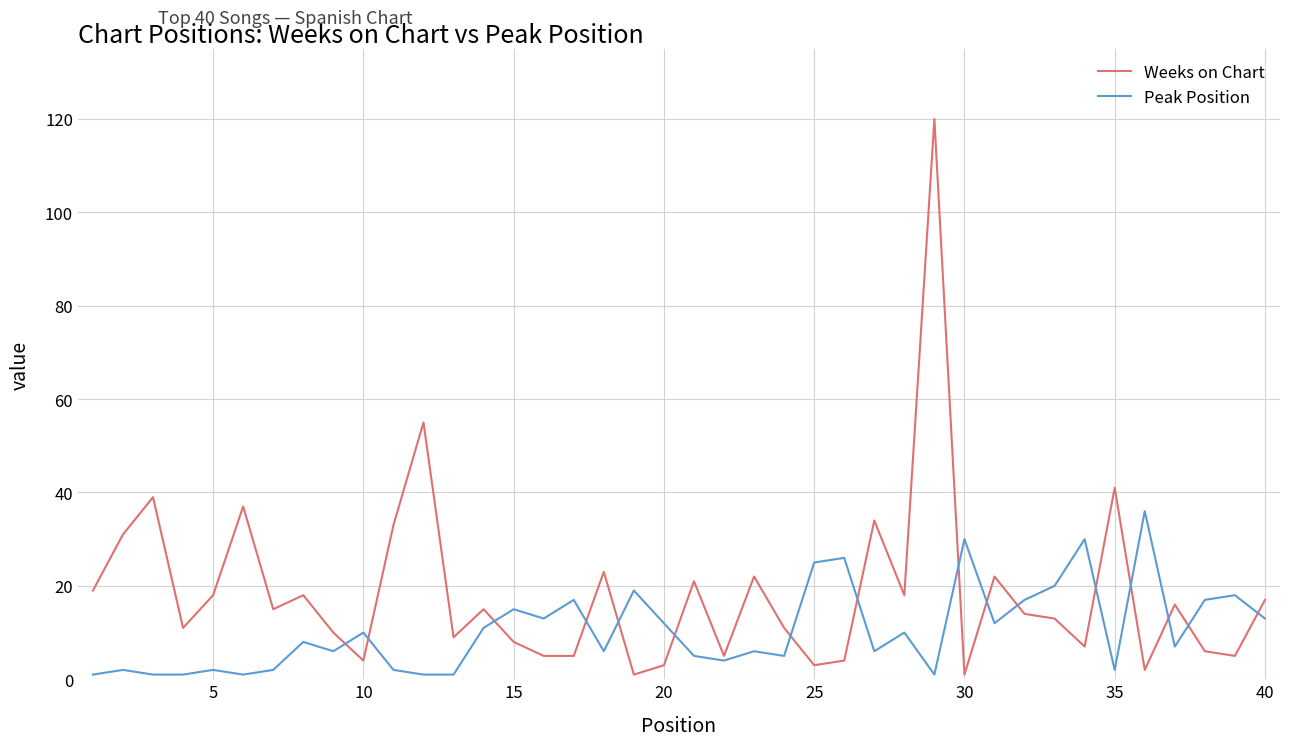

Rank the series by their maximum value, from lowest to highest.

Peak Position, Weeks on Chart